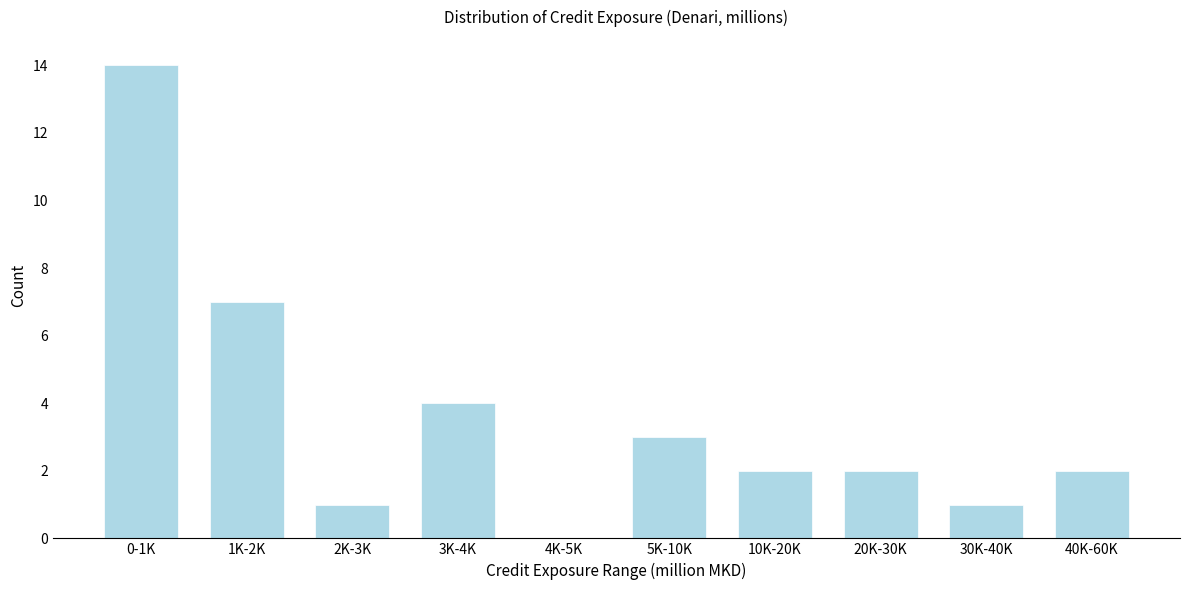

Reading right to left, list all the values displayed in this chart.

40K-60K=2	30K-40K=1	20K-30K=2	10K-20K=2	5K-10K=3	4K-5K=0	3K-4K=4	2K-3K=1	1K-2K=7	0-1K=14